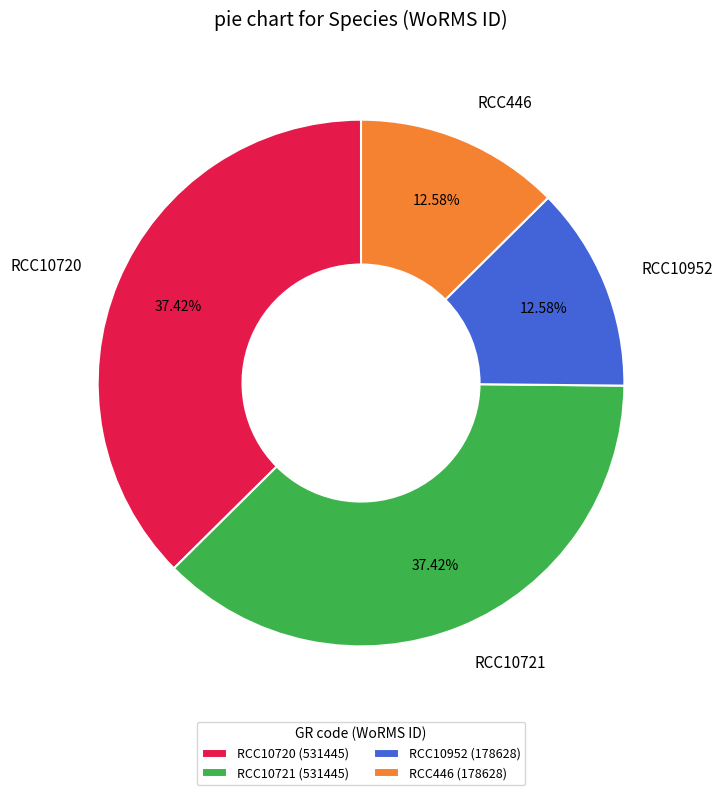

To the nearest percent, what is the difference between the RCC10721 and RCC446 slice percentages?

25%